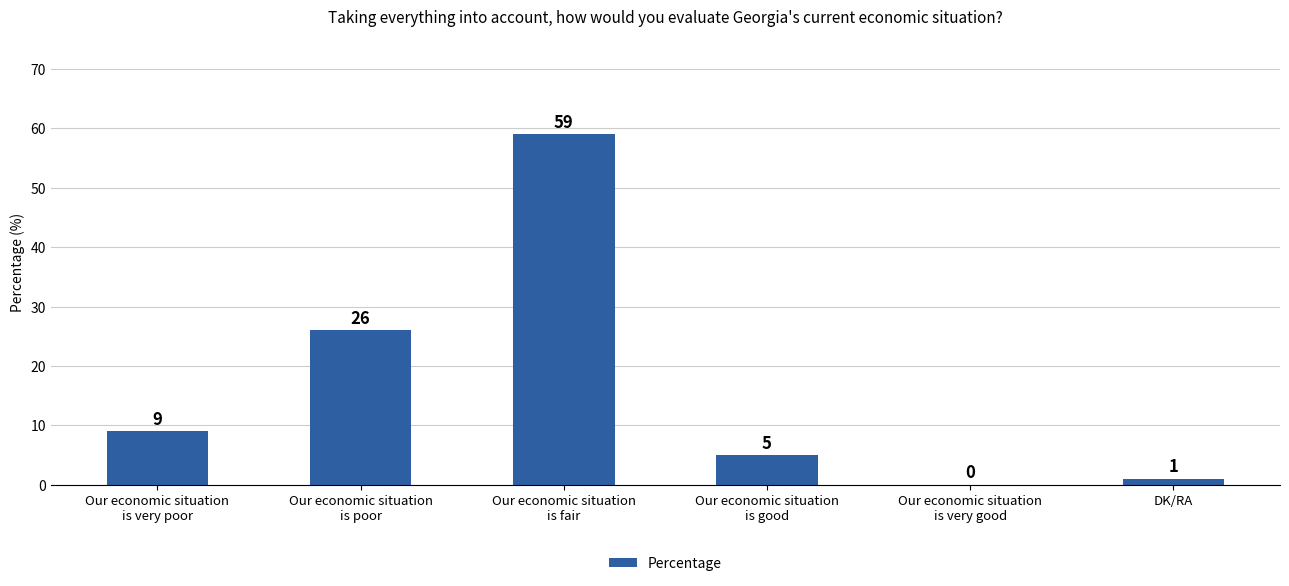

True or false: the data shows 9 at Our economic situation
is very poor.

True